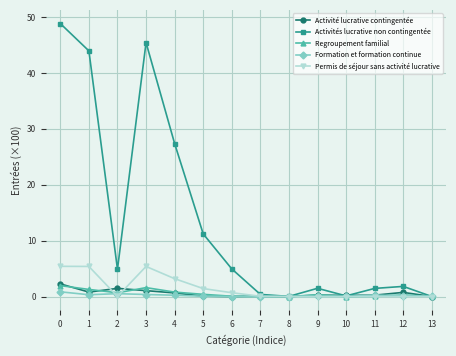

Which series has the largest total across all categories?

Activités lucrative non contingentée